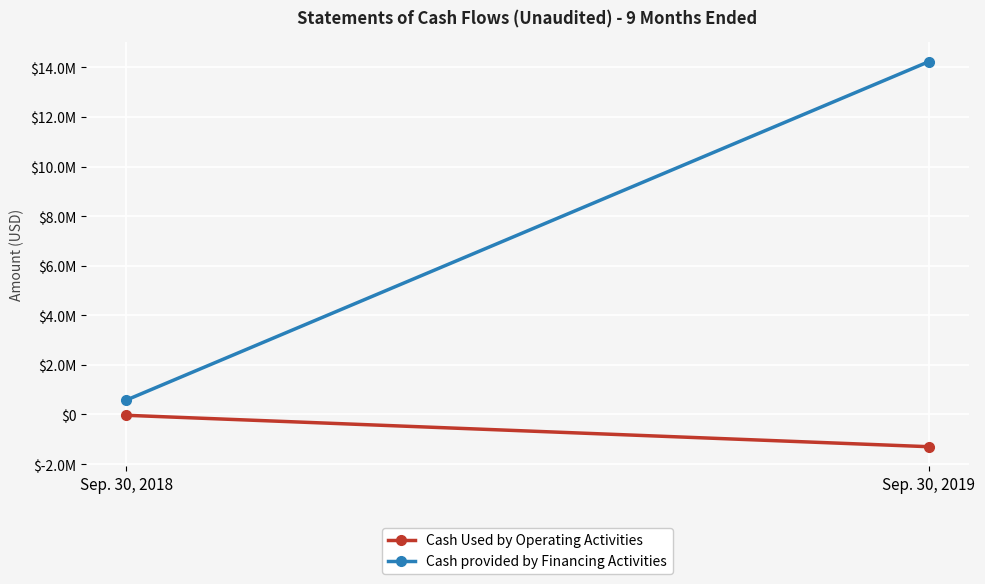

What is the value of the Cash Used by Operating Activities point at the 2nd from the left?

-1299150